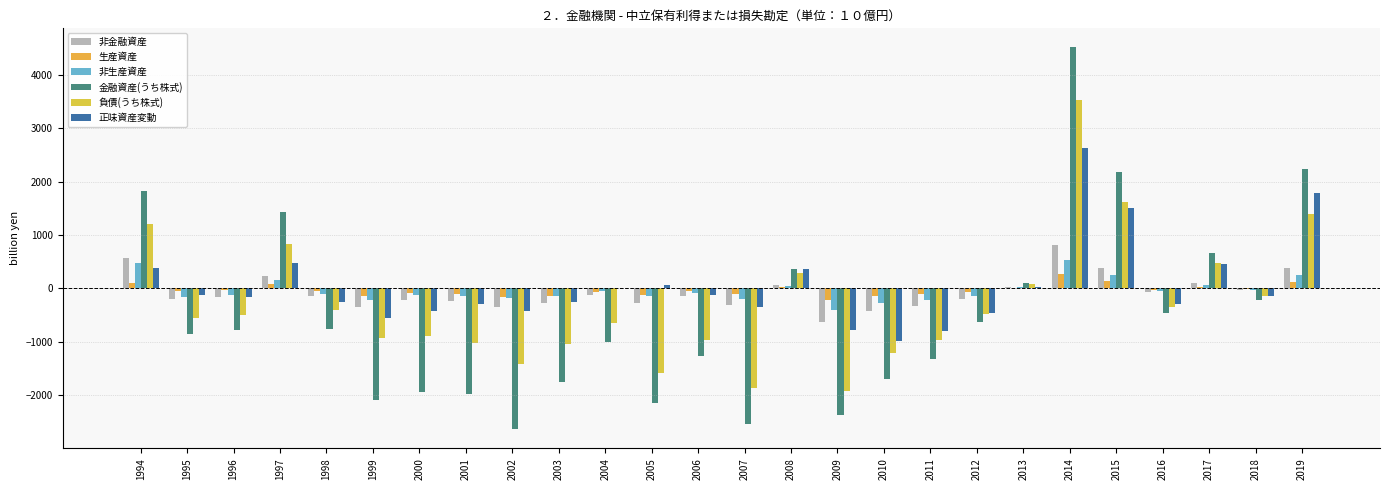

How many values in the 金融資産(うち株式) series exceed -779?

12